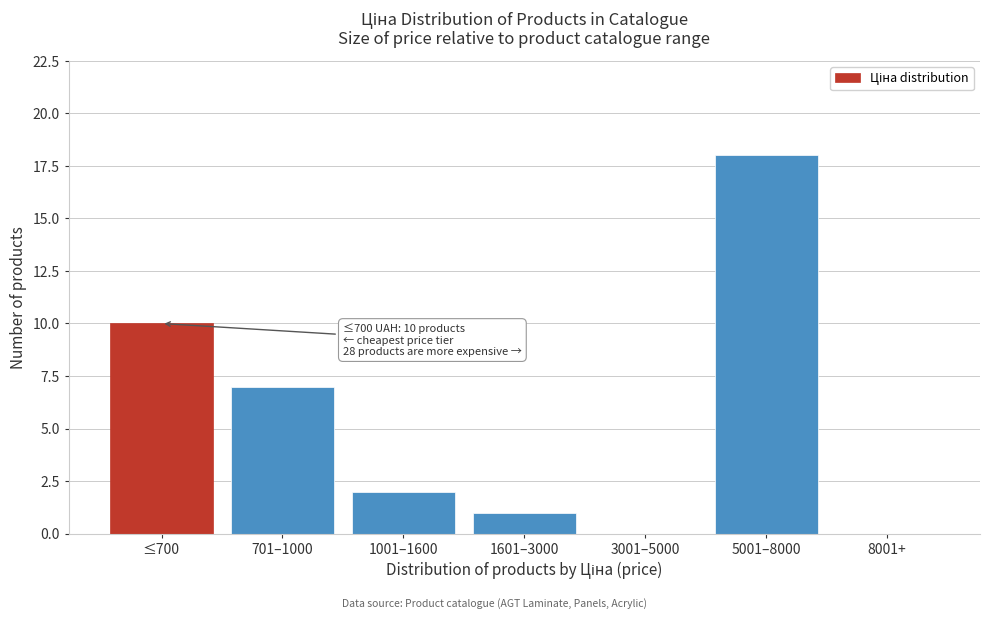

Reading left to right, what are all the values shown in this chart?

≤700=10	701–1000=7	1001–1600=2	1601–3000=1	3001–5000=0	5001–8000=18	8001+=0